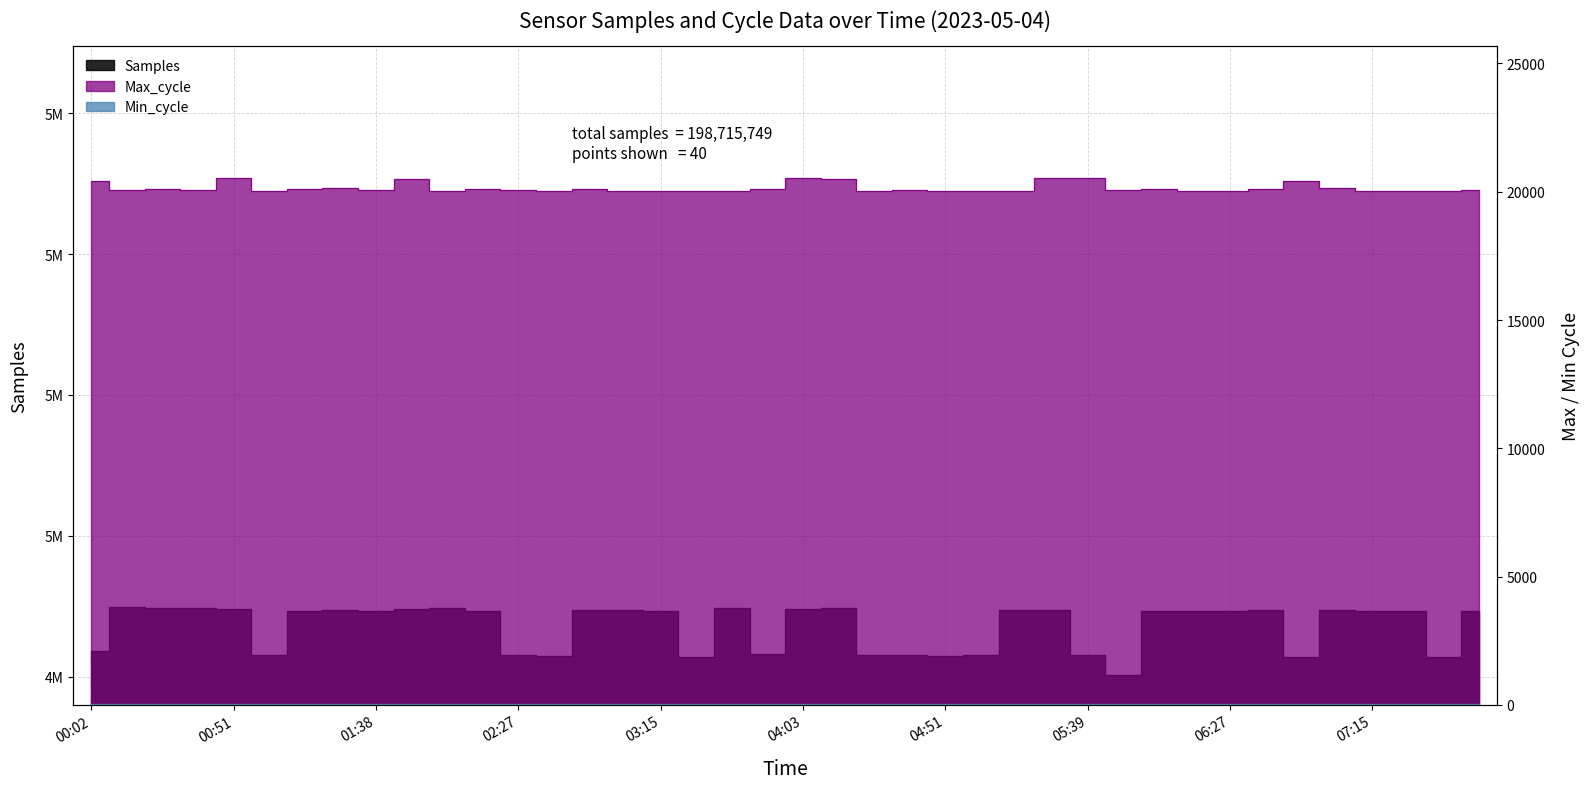

Where does the Samples series first go above 4973386?

00:14